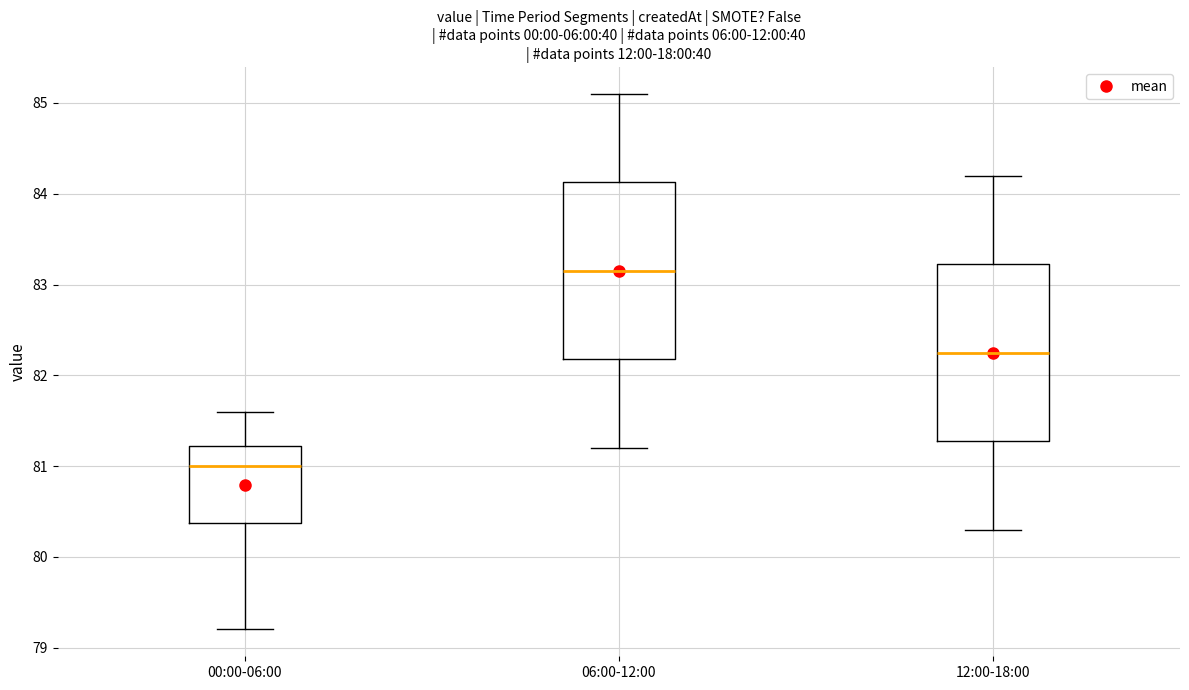

Which box has the lowest median line?

00:00-06:00